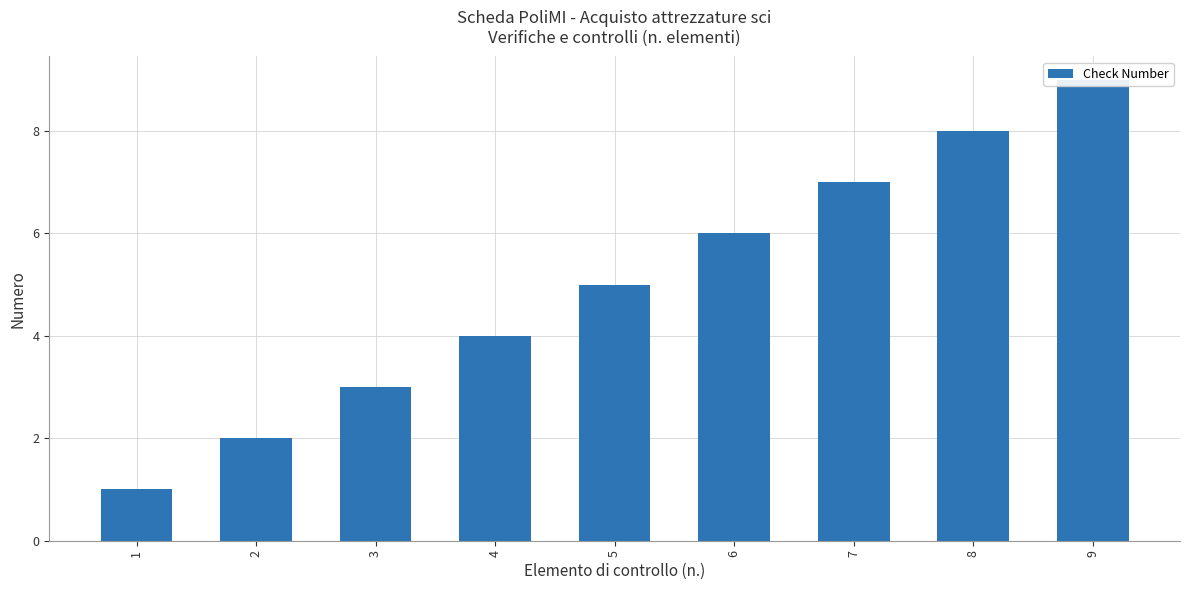

How many distinct data groups are displayed?

1